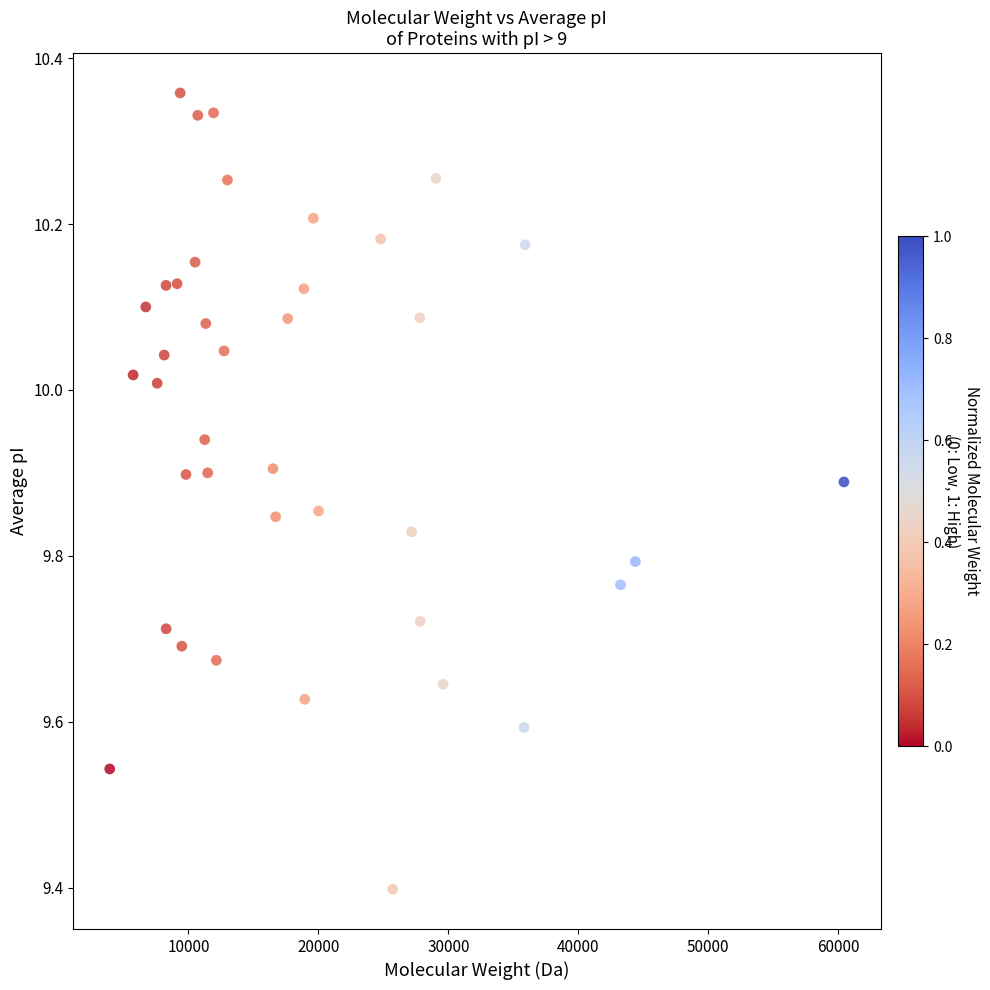

What is the range of X values (max minus min)?

56500.3